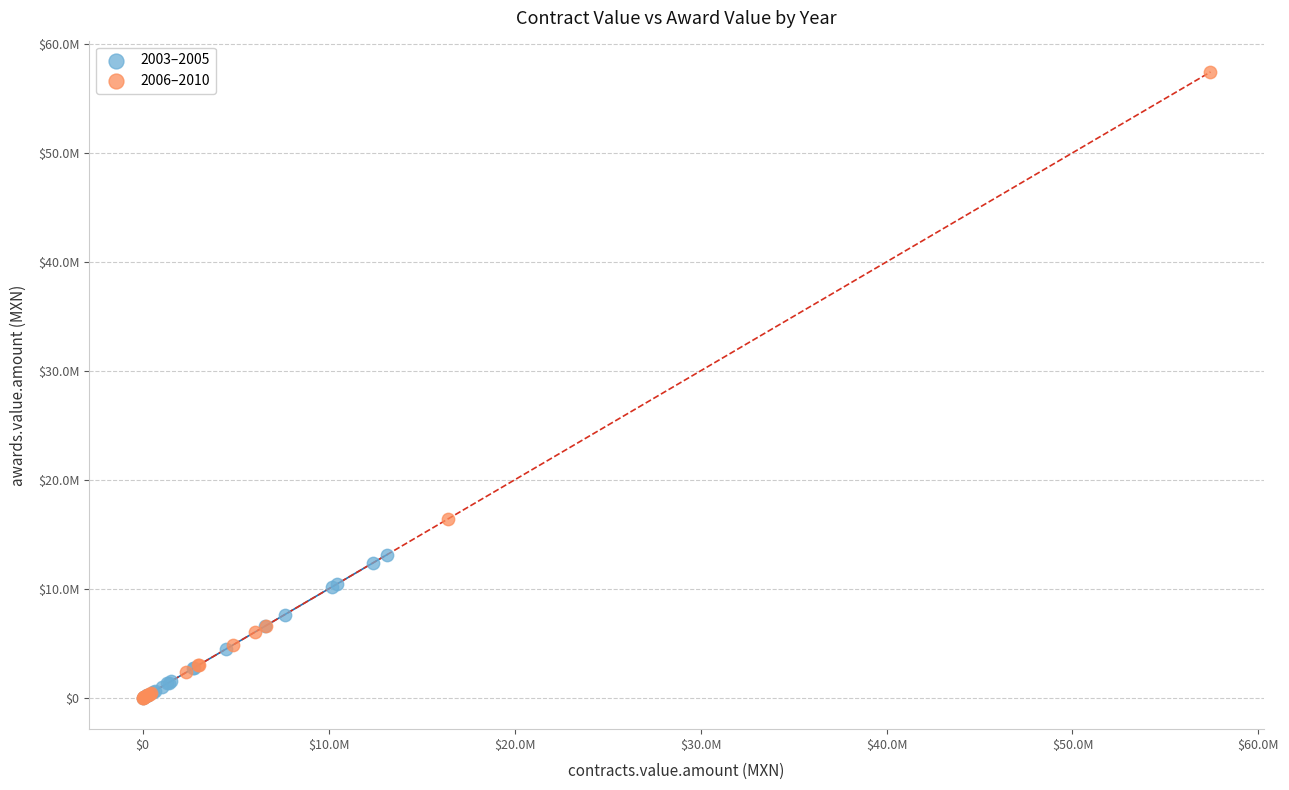

What are all the series names shown in the legend?

2003–2005, 2006–2010